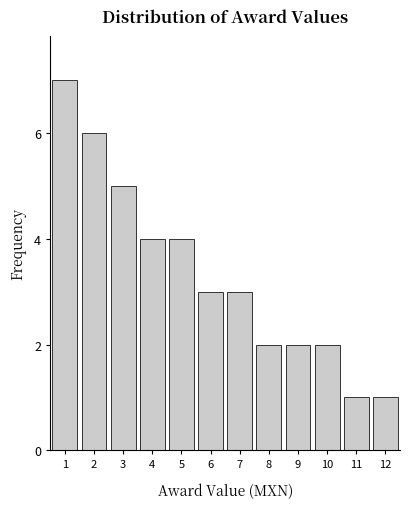

Reading right to left, transcribe all the data shown in this chart.

12=1	11=1	10=2	9=2	8=2	7=3	6=3	5=4	4=4	3=5	2=6	1=7